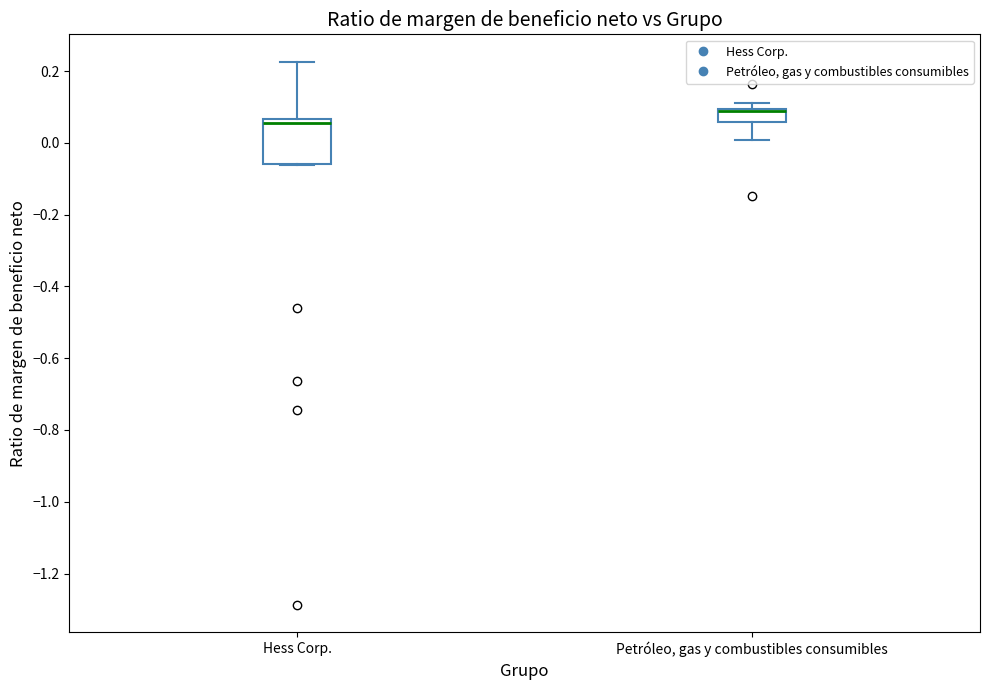

Reading left to right, transcribe this box plot: for each box, give where its median line is, the range the box spans, and where its two whiskers end, as read against the y-axis. The values are not printed on the chart, so give them approximately, as read against the axis.

Hess Corp.: median 0.06 (just below the box's upper edge), box -0.06 to 0.06, whiskers -0.06 to 0.22
Petróleo, gas y combustibles consumibles: median 0.08 (drawn on the box's upper edge), box 0.06 to 0.10, whiskers 0.00 to 0.10 (just above the box's upper edge)